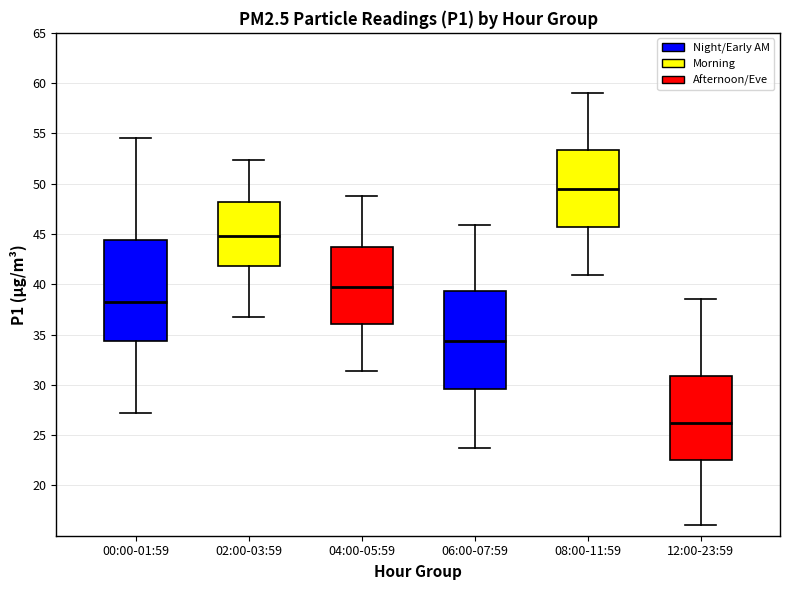

Which box's median line is the highest?

08:00-11:59